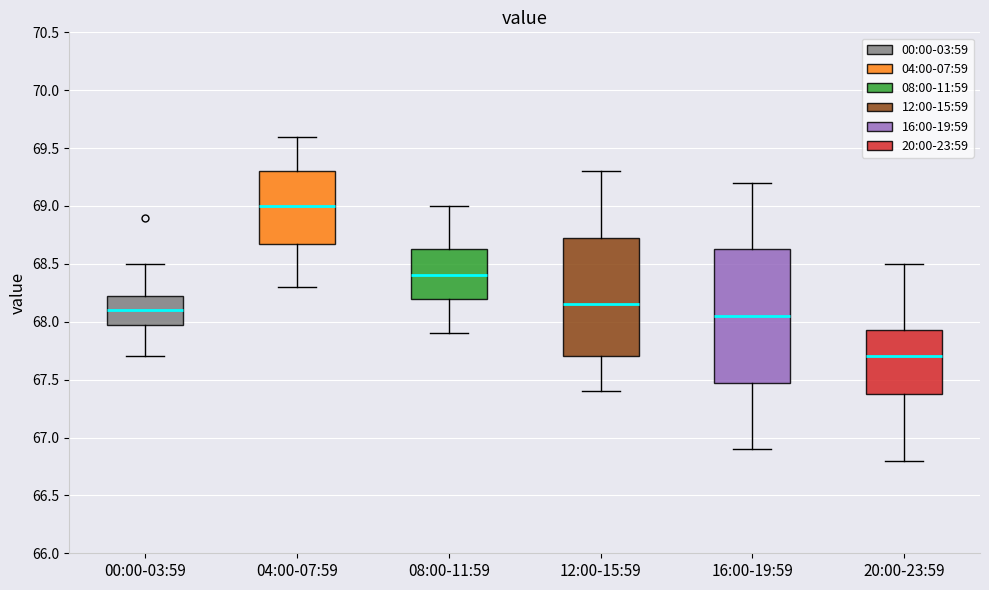

Reading left to right, transcribe this box plot: for each box, give where its median line is, the range the box spans, and where its two whiskers end, as read against the y-axis. The values are not printed on the chart, so give them approximately, as read against the axis.

00:00-03:59: median 68.10, box 68.00 to 68.25, whiskers 67.70 to 68.50
04:00-07:59: median 69.00, box 68.70 to 69.30, whiskers 68.30 to 69.60
08:00-11:59: median 68.40, box 68.20 to 68.65, whiskers 67.90 to 69.00
12:00-15:59: median 68.15, box 67.70 to 68.75, whiskers 67.40 to 69.30
16:00-19:59: median 68.05, box 67.50 to 68.65, whiskers 66.90 to 69.20
20:00-23:59: median 67.70, box 67.40 to 67.95, whiskers 66.80 to 68.50